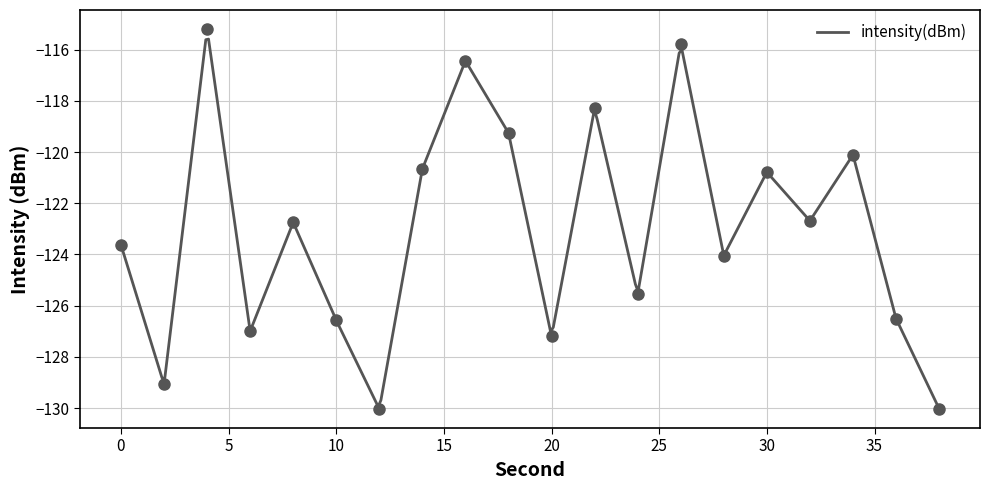

What is the difference between the maximum and minimum values?

14.8